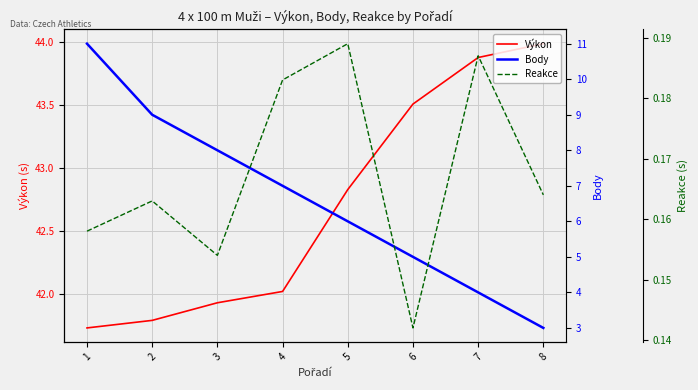

True or false: Výkon and Body cross at least once.

False